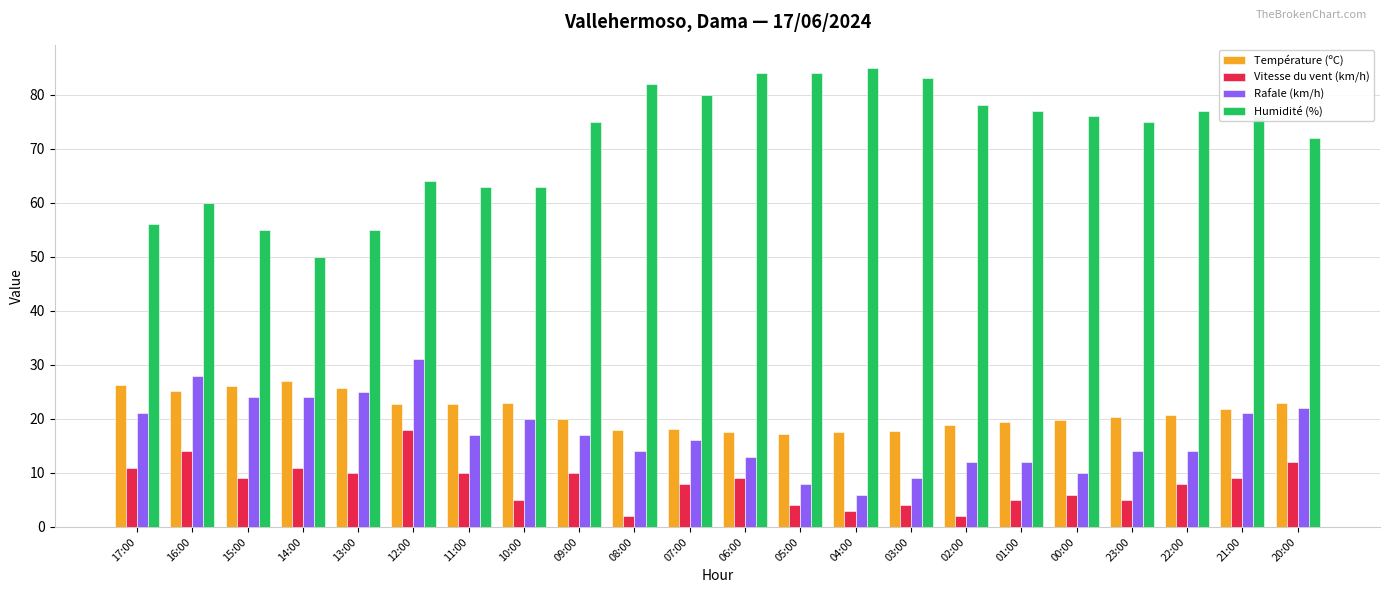

Is the value of Rafale (km/h) at 11:00 greater than the value of Vitesse du vent (km/h) at 20:00?

Yes